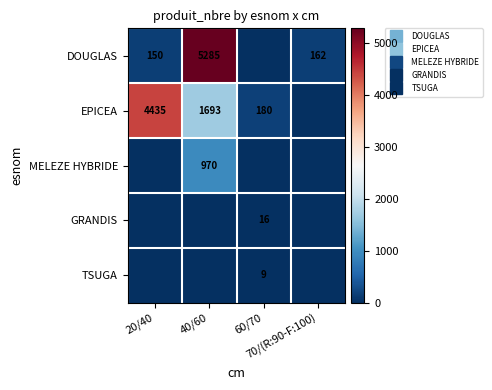

At 70/(R:90-F:100), list the series in order from smallest to largest.

EPICEA, MELEZE HYBRIDE, GRANDIS, TSUGA, DOUGLAS